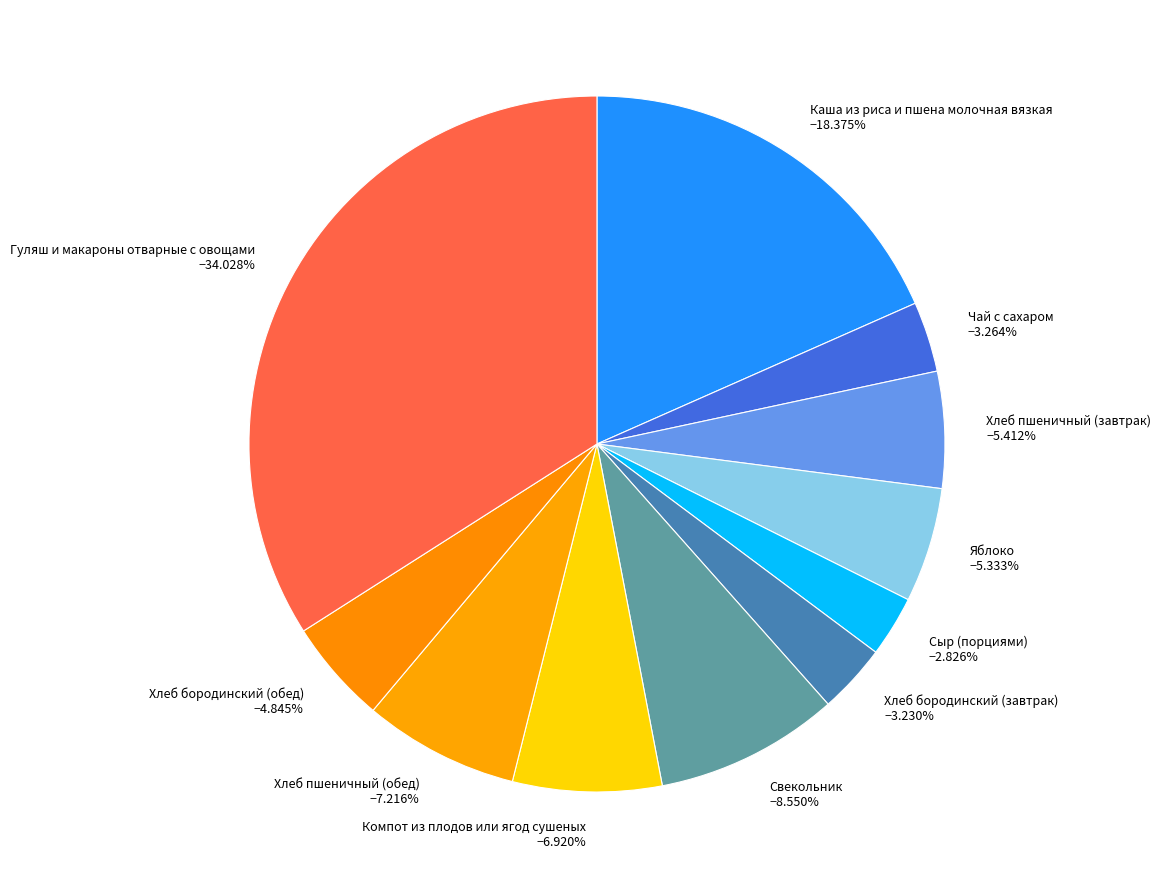

Does Компот из плодов или ягод сушеных account for over 50% of the chart?

No